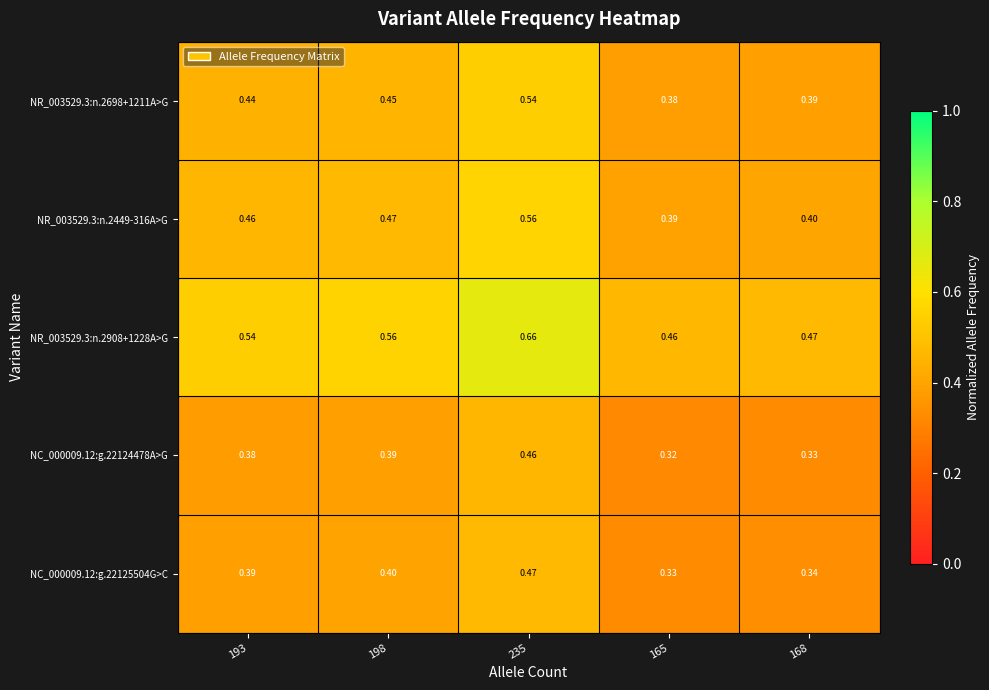

Is the value of NC_000009.12:g.22125504G>C at 235 greater than the value of NR_003529.3:n.2449-316A>G at 165?

Yes